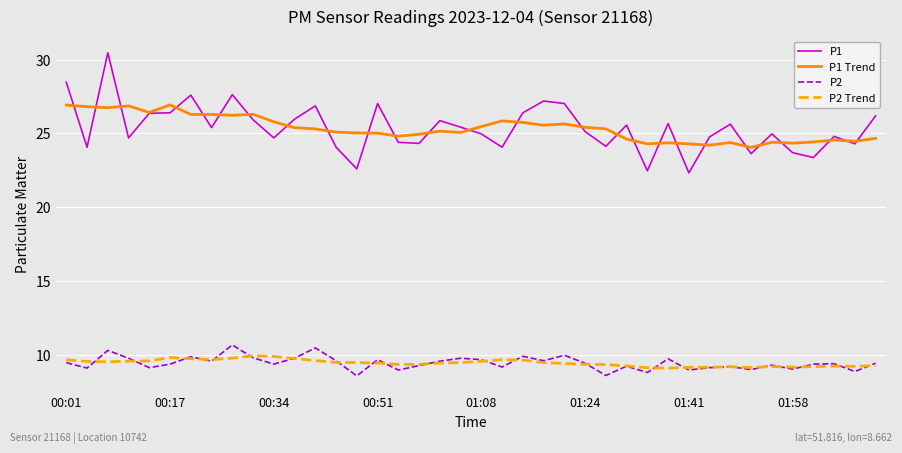

Which series has the widest spread of values?

P1